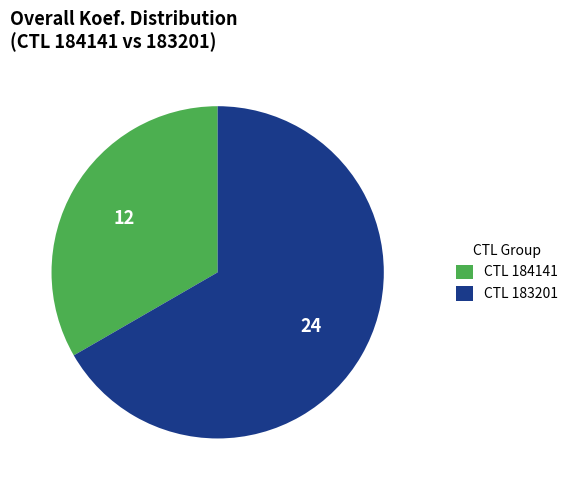

What is the ratio of the value at CTL 184141 to the value at CTL 183201?

0.5